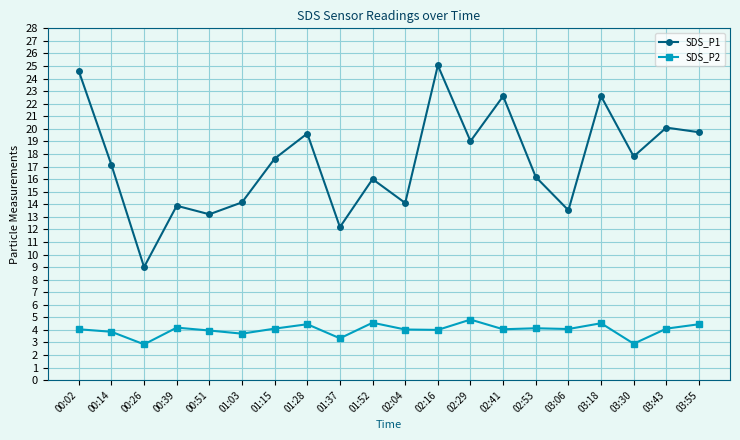

Count the number of categories in the chart.

20